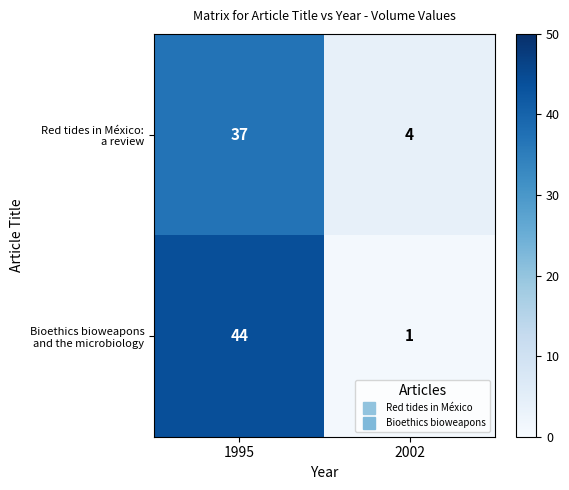

What is the greatest value displayed?

44